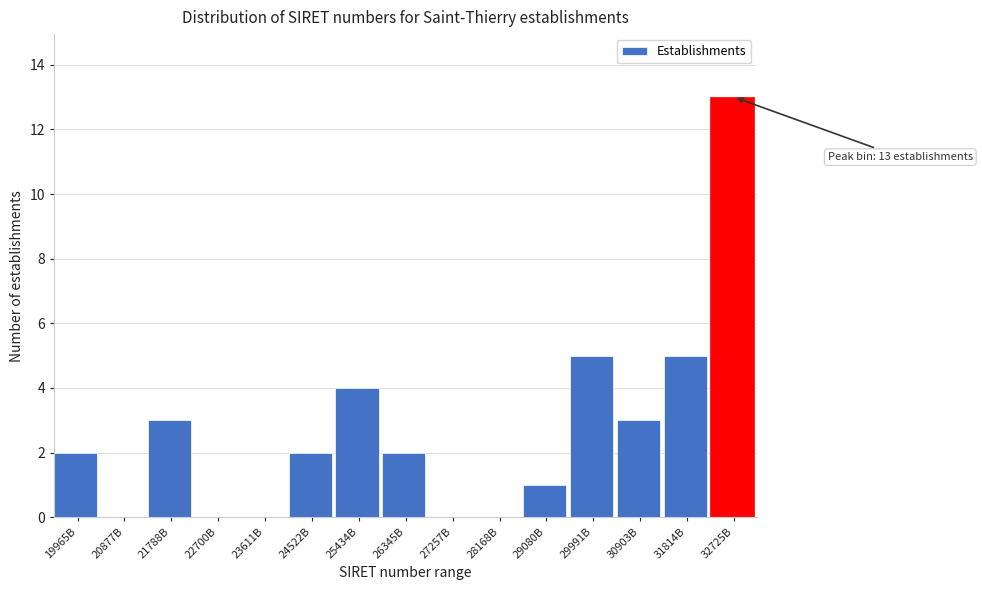

Reading left to right, transcribe all the data shown in this chart.

19965B=2	20877B=0	21788B=3	22700B=0	23611B=0	24522B=2	25434B=4	26345B=2	27257B=0	28168B=0	29080B=1	29991B=5	30903B=3	31814B=5	32725B=13